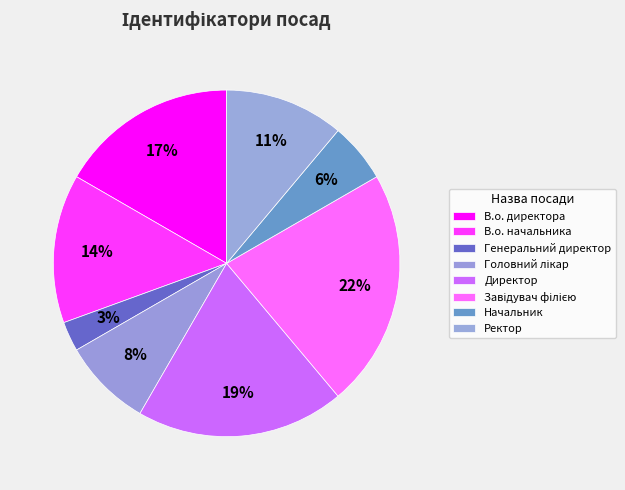

How many segments does this pie chart have?

8